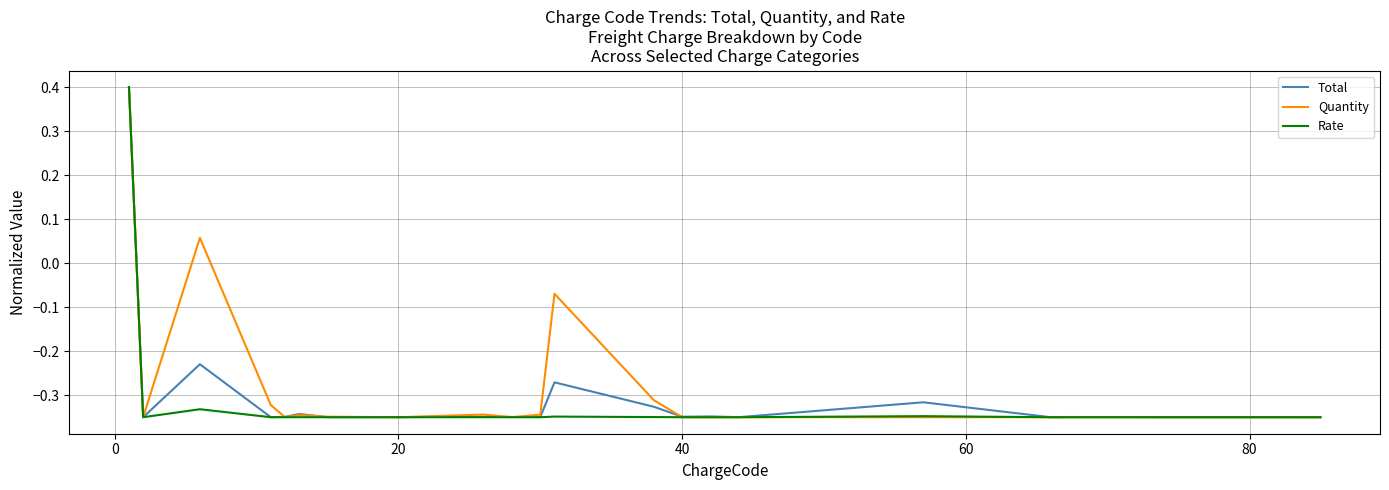

What is the maximum value for Rate?

0.4